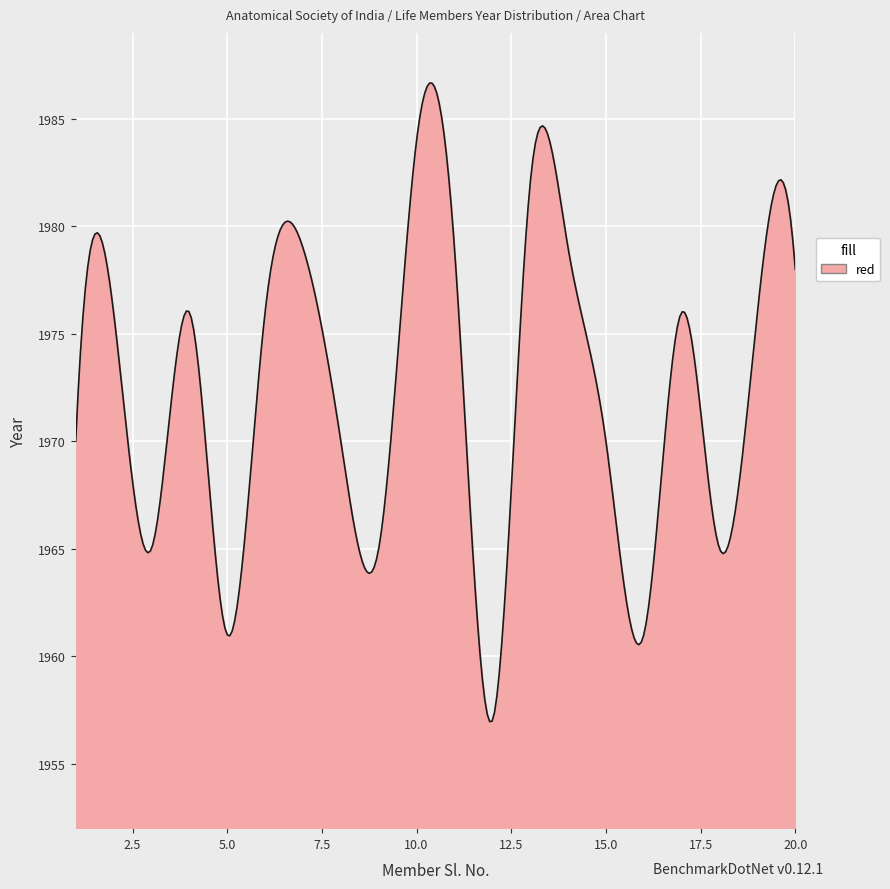

What is the smallest value displayed?

1957.0